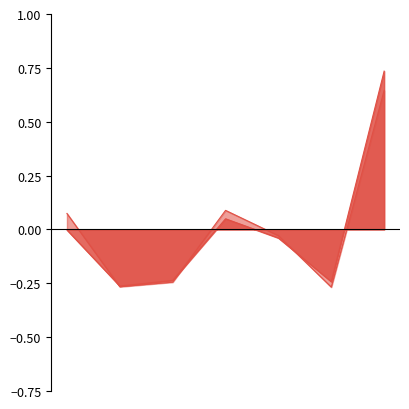

How many values in 2018 год are above zero?

2